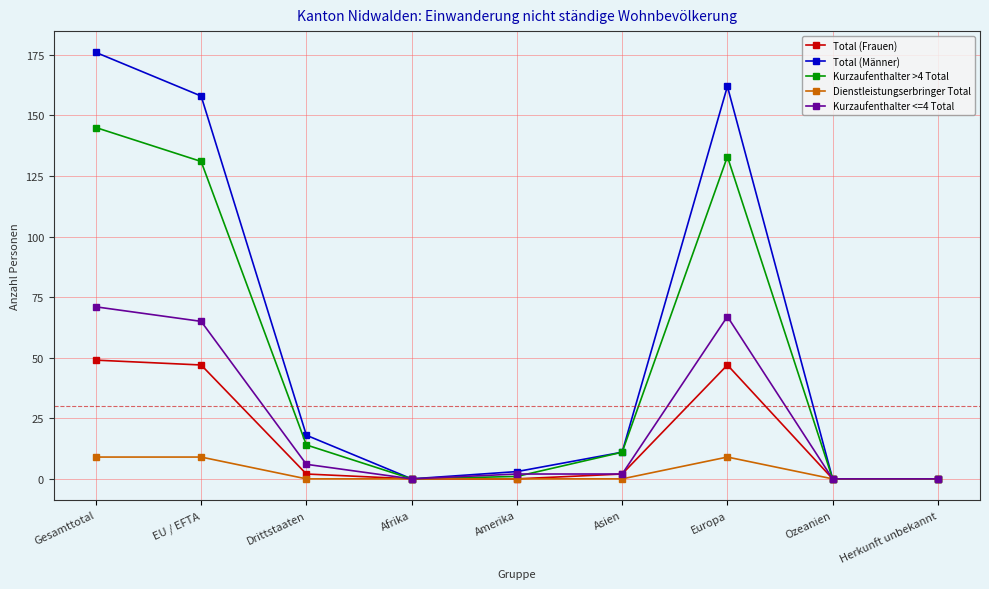

What is the difference between the second highest and minimum values in the Kurzaufenthalter <=4 Total series?

67